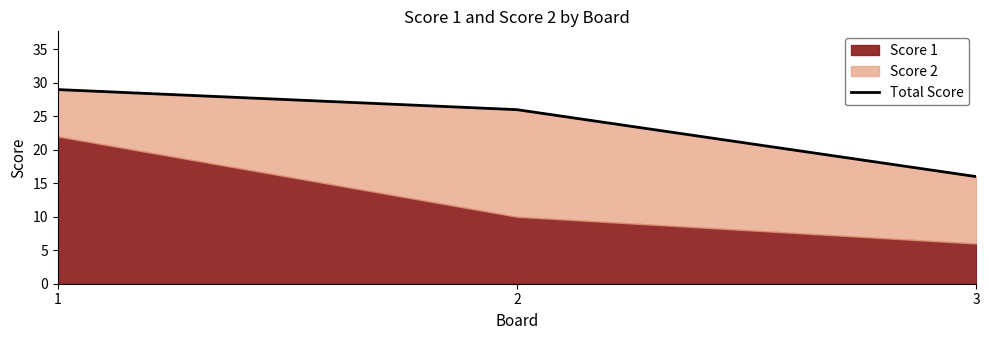

What is the difference between the maximum and minimum values?

13